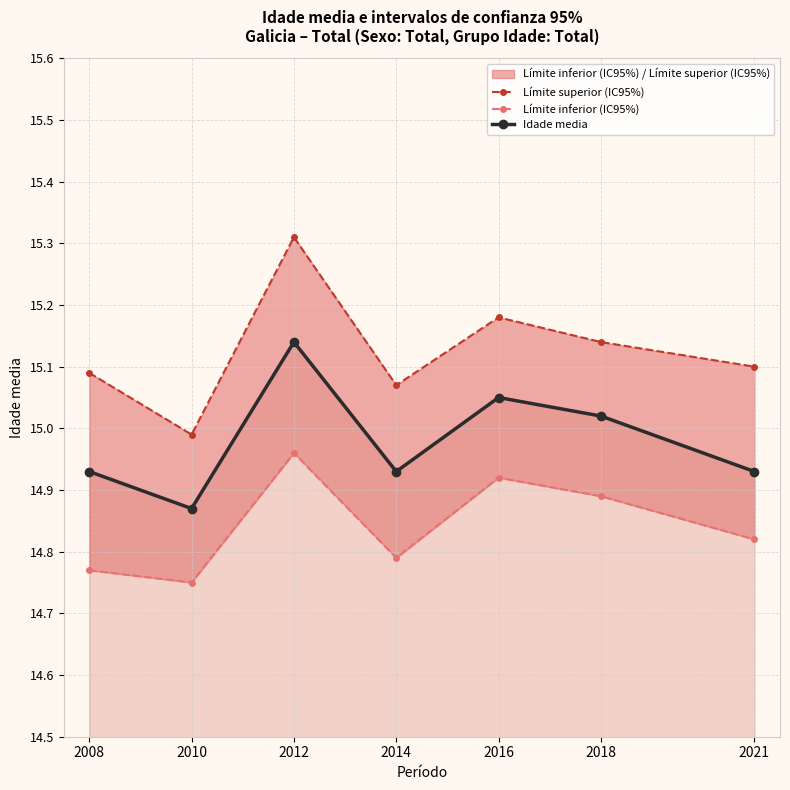

True or false: Límite inferior (IC95%) has a value of 25.5 at 2014.

False